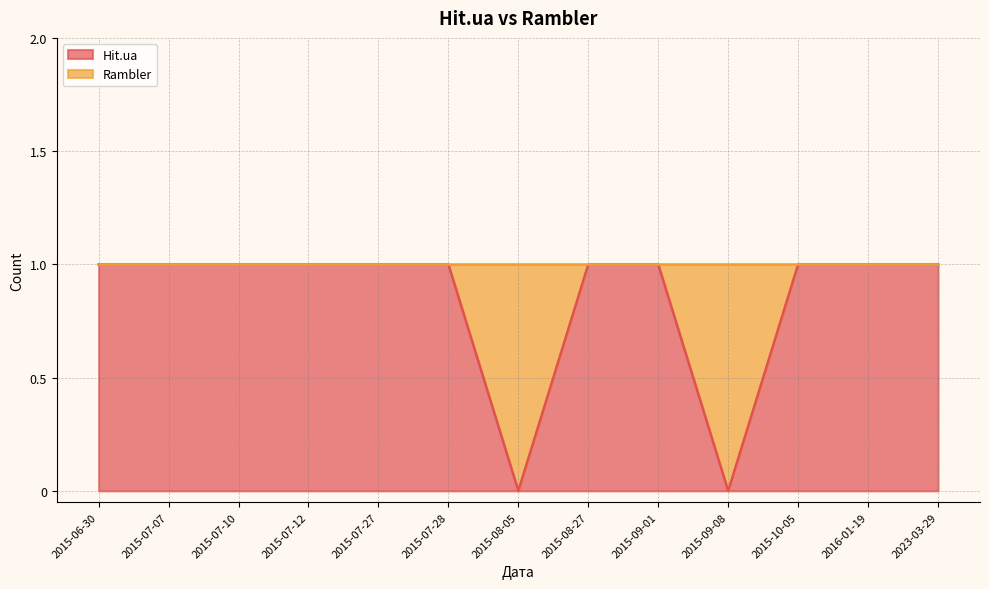

How many data points are less than 1?

2